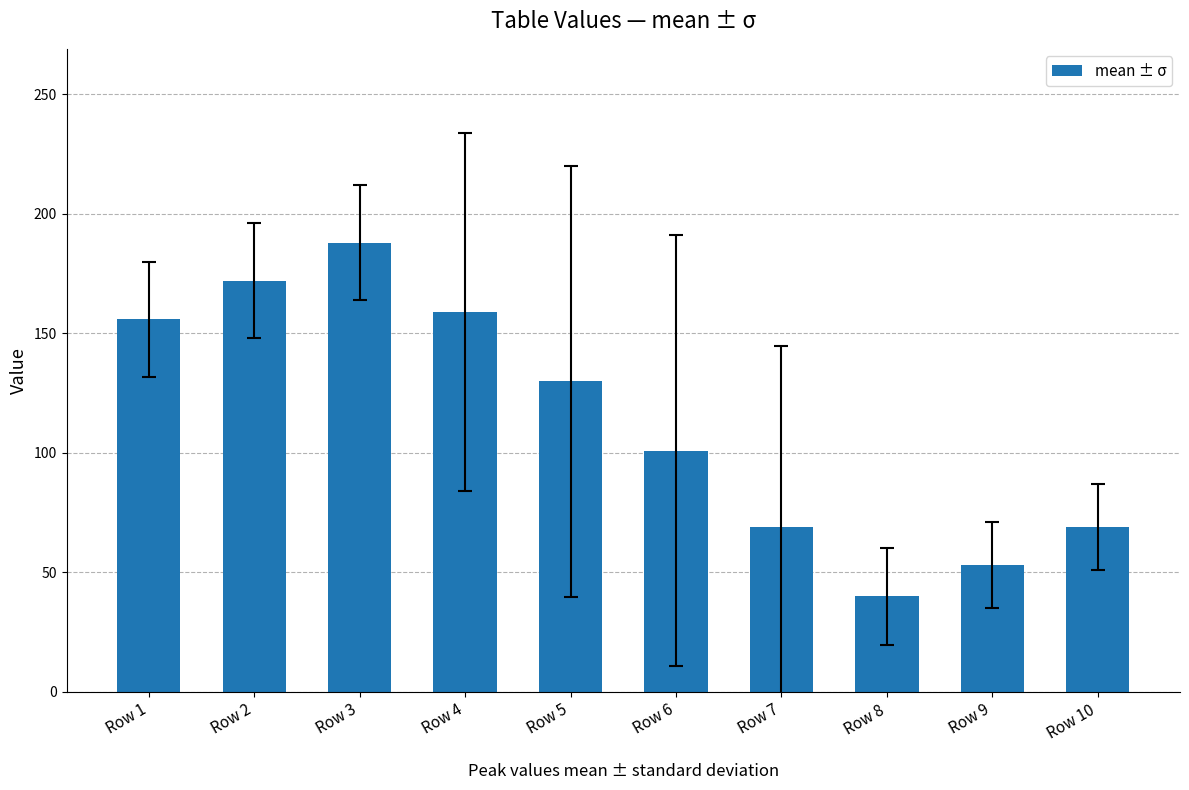

What is the value of the 1st bar from the left?

156